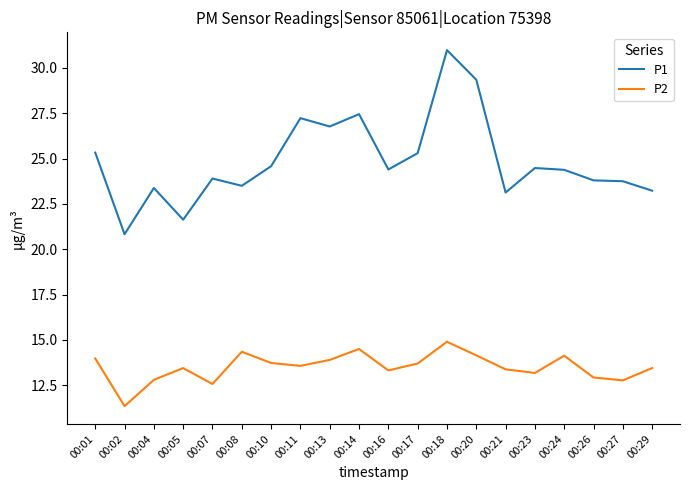

The value of P2 at 00:14 is 14.5. True or false?

True